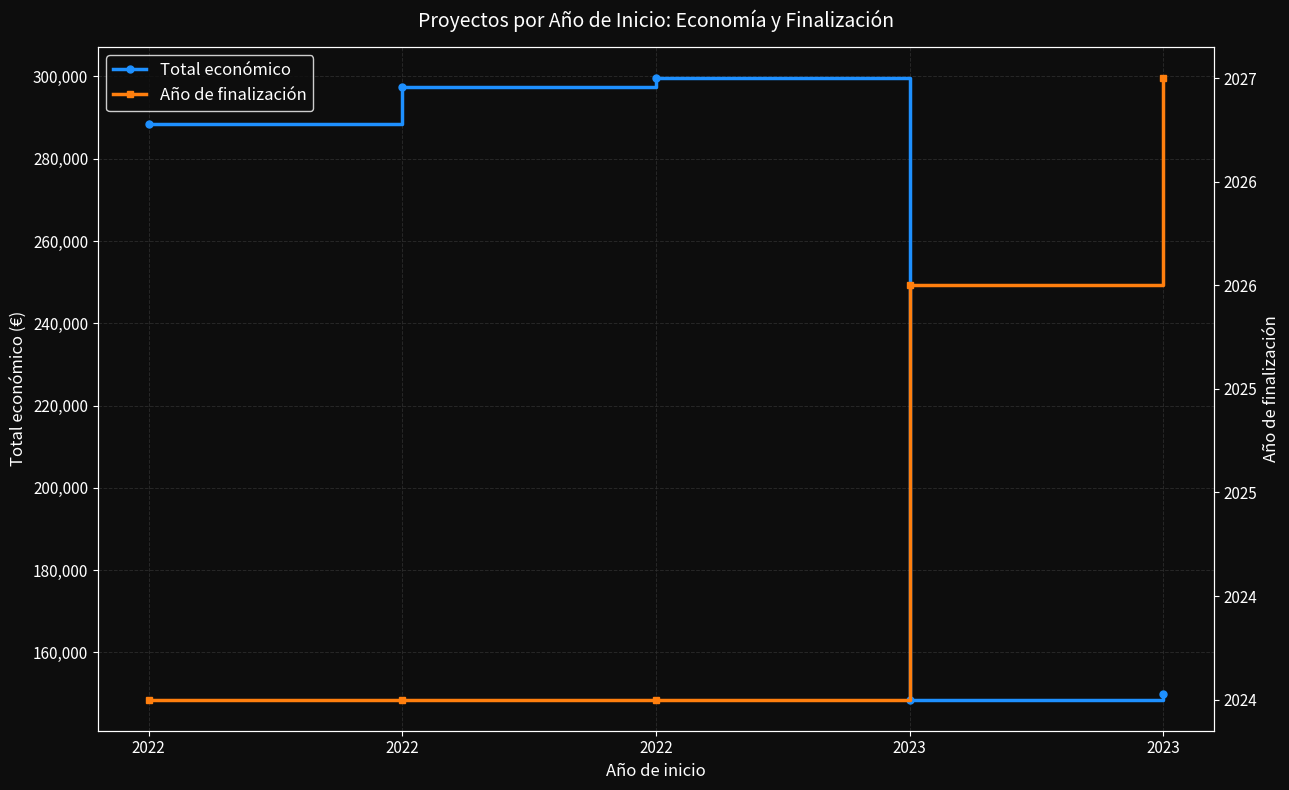

The Año de finalización series shows 2024 at 2022. True or false?

True